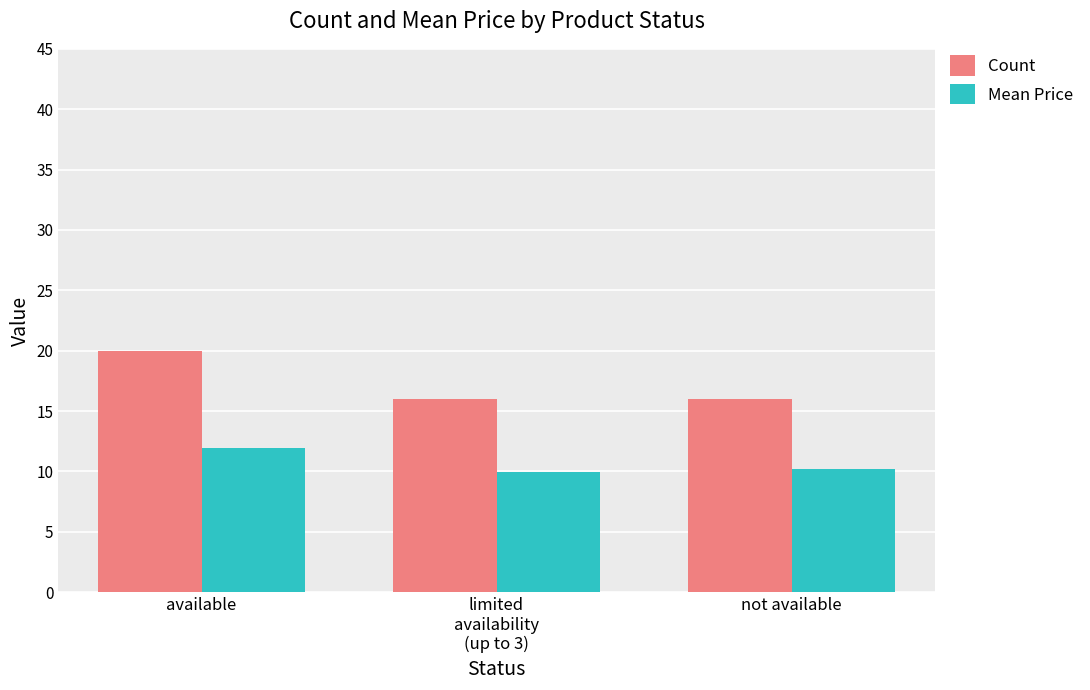

True or false: Count has a value of 16.0 at not available.

True